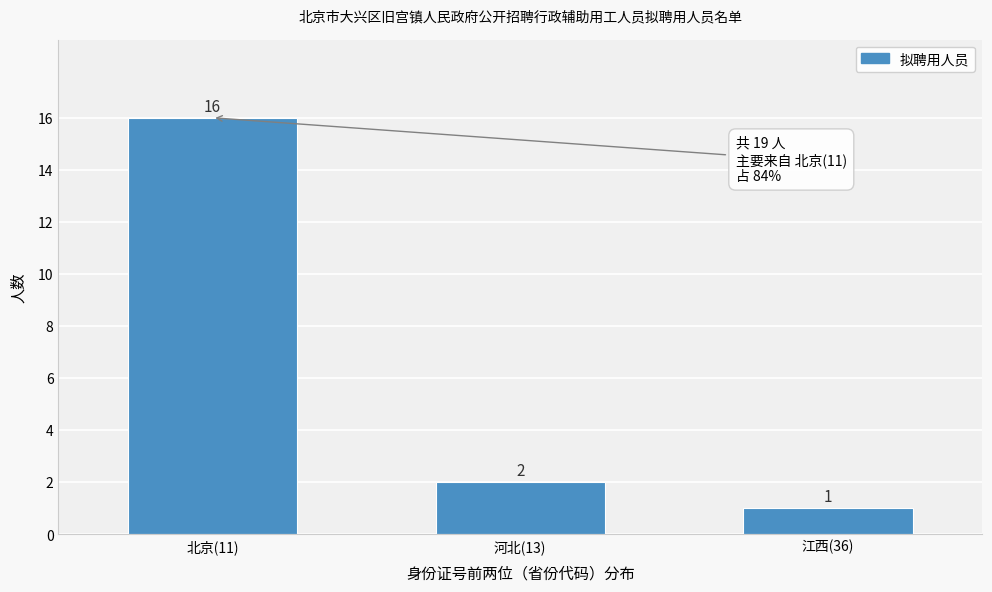

Reading right to left, extract all data points from this chart.

1	2	16